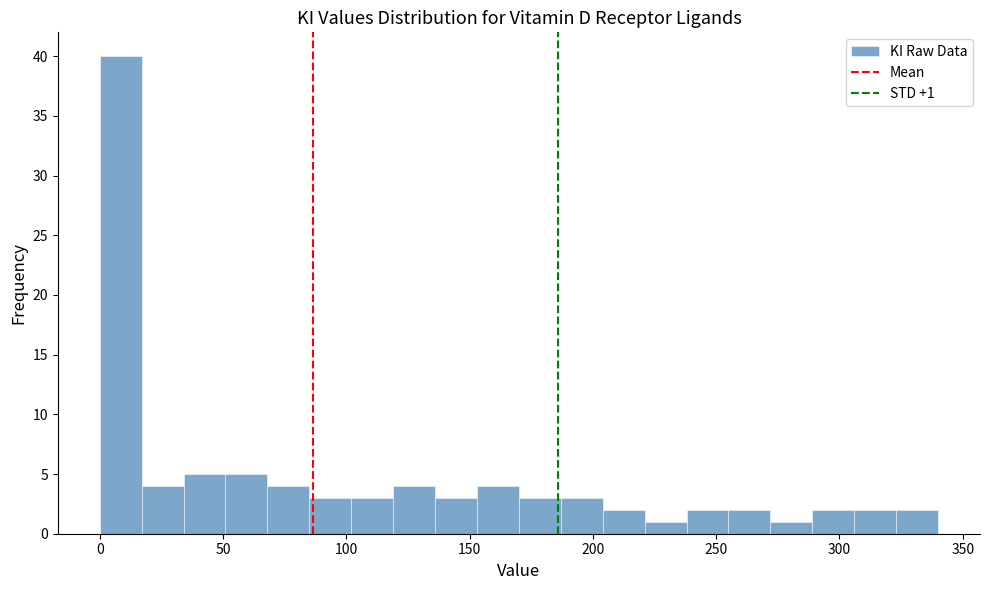

Read against the x-axis, roughly where is the centre of the tallest bar?

10